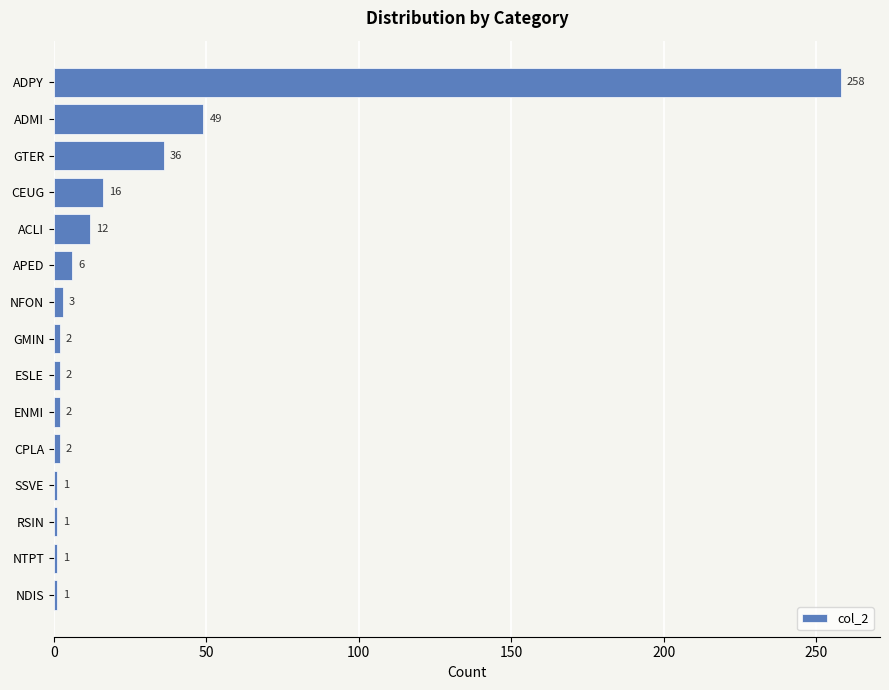

What is the ratio of the value at APED to the value at ENMI?

3.0